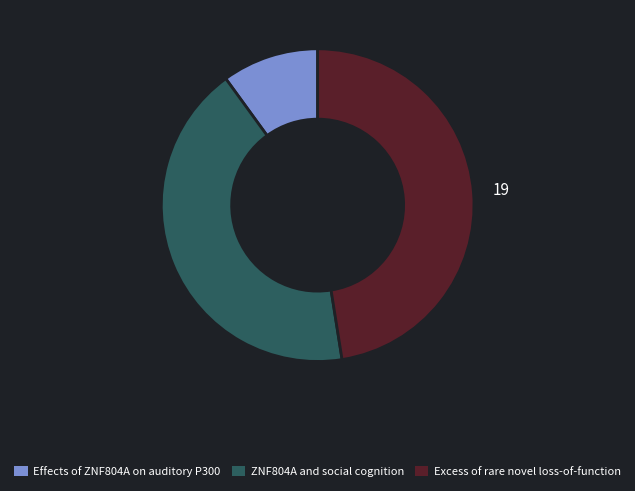

True or false: ZNF804A and social cognition accounts for 42% of the total.

True